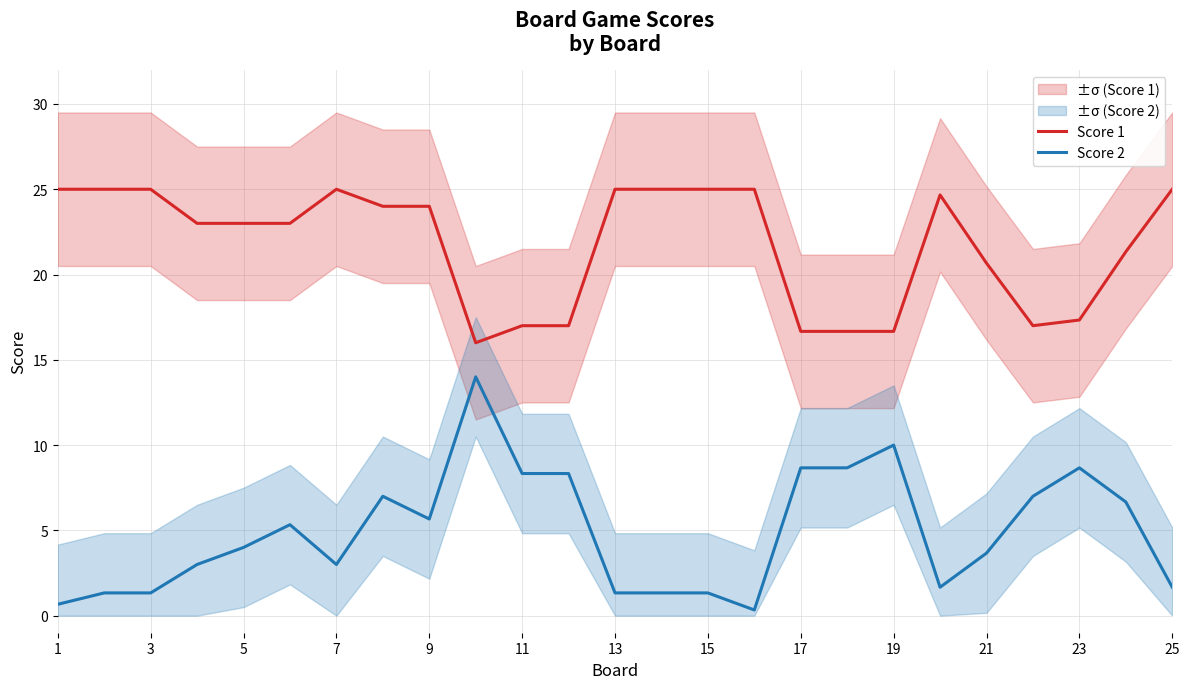

What is the maximum value for Score 1?

25.0